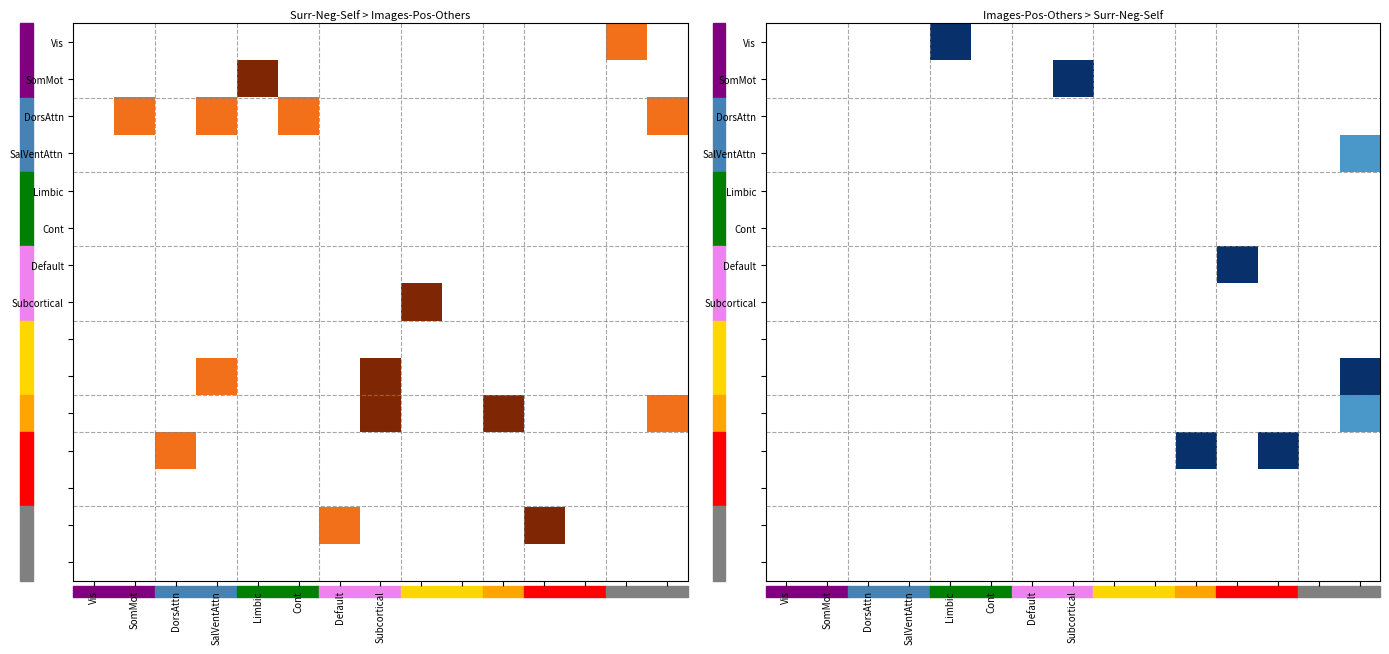

At which category is the sum across all series the highest?

14